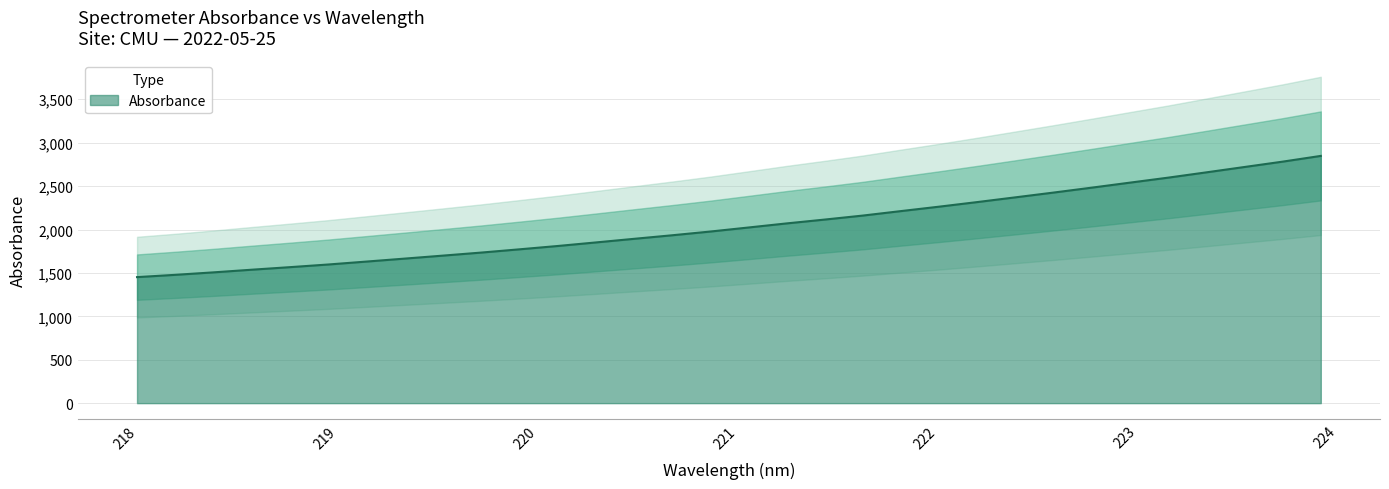

True or false: the data shows 2370.9 at 222.4538.

True